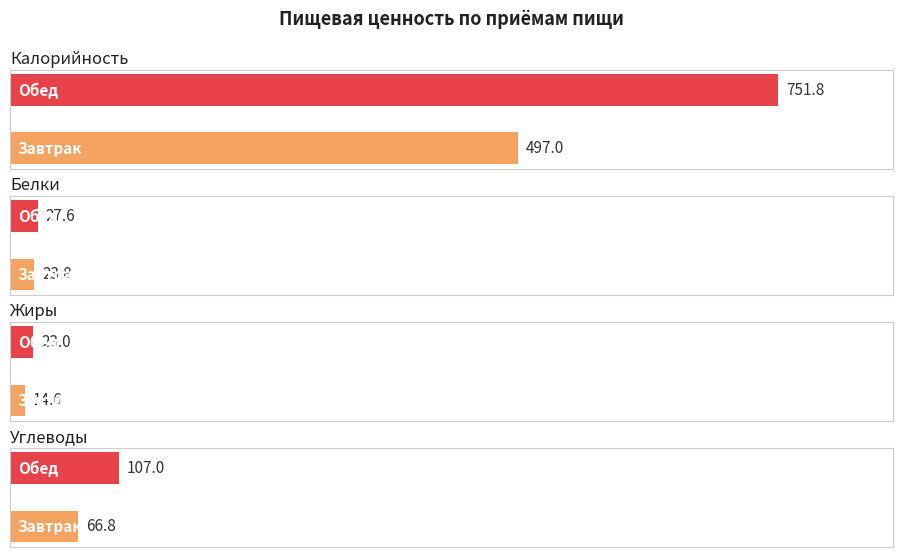

Count the Белки values in the range 23 to 27.

1